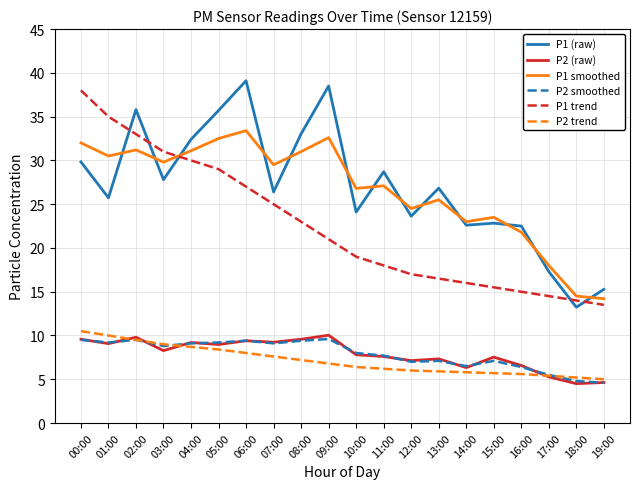

True or false: P2 trend and P1 (raw) intersect in this chart.

False